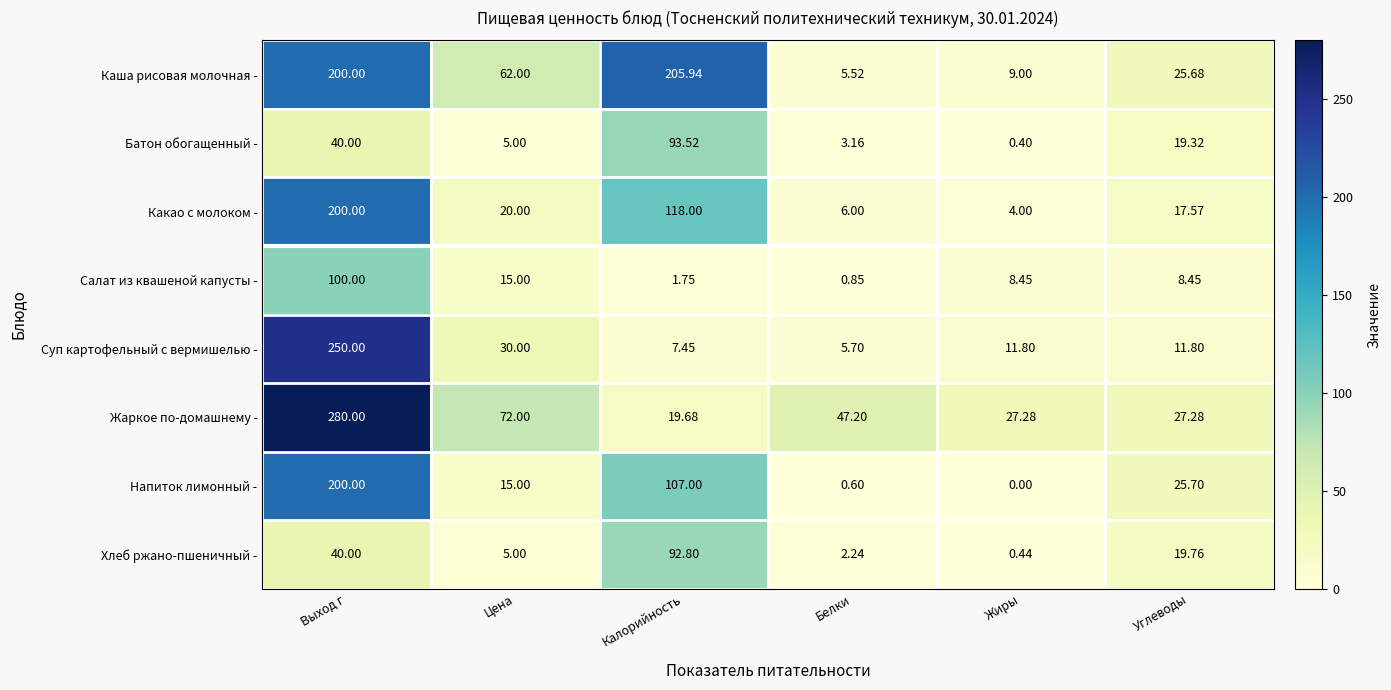

Which series has the largest total across all categories?

Каша рисовая молочная -